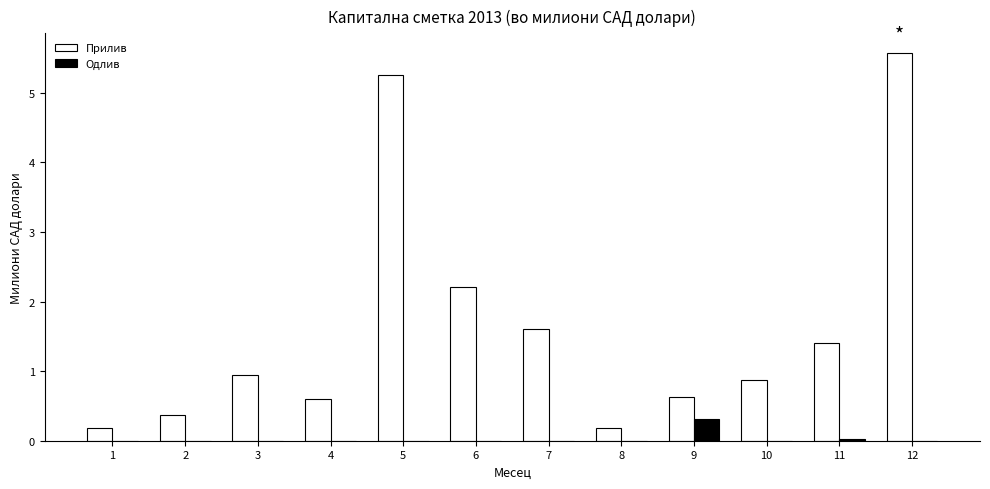

Is it true that Одлив equals 0.0 at 5?

True